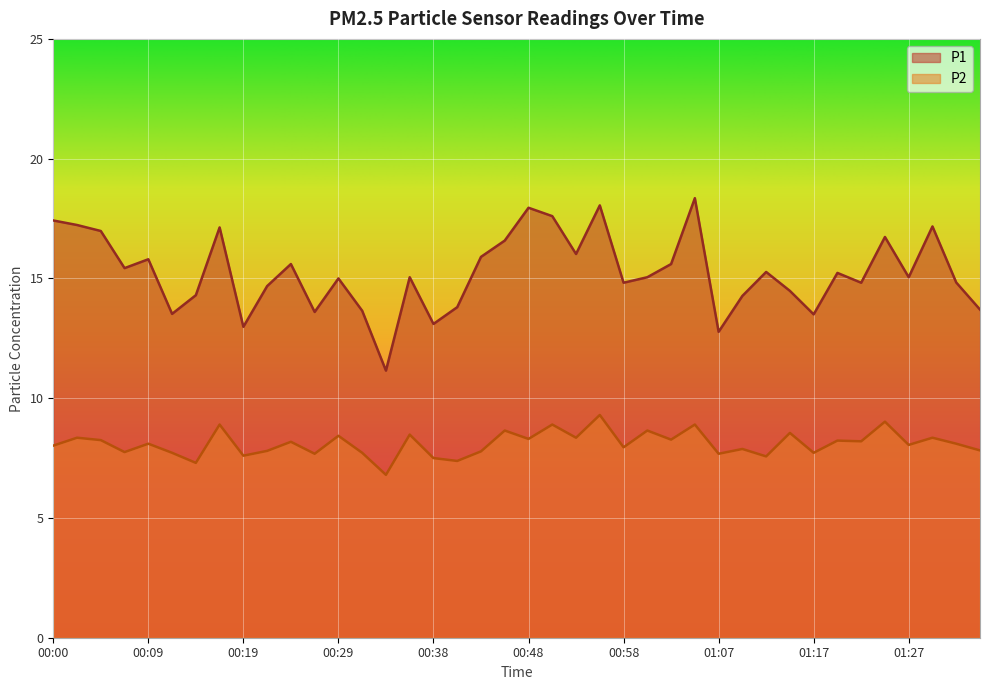

True or false: P1 has a value of 7.7 at 01:10.

False